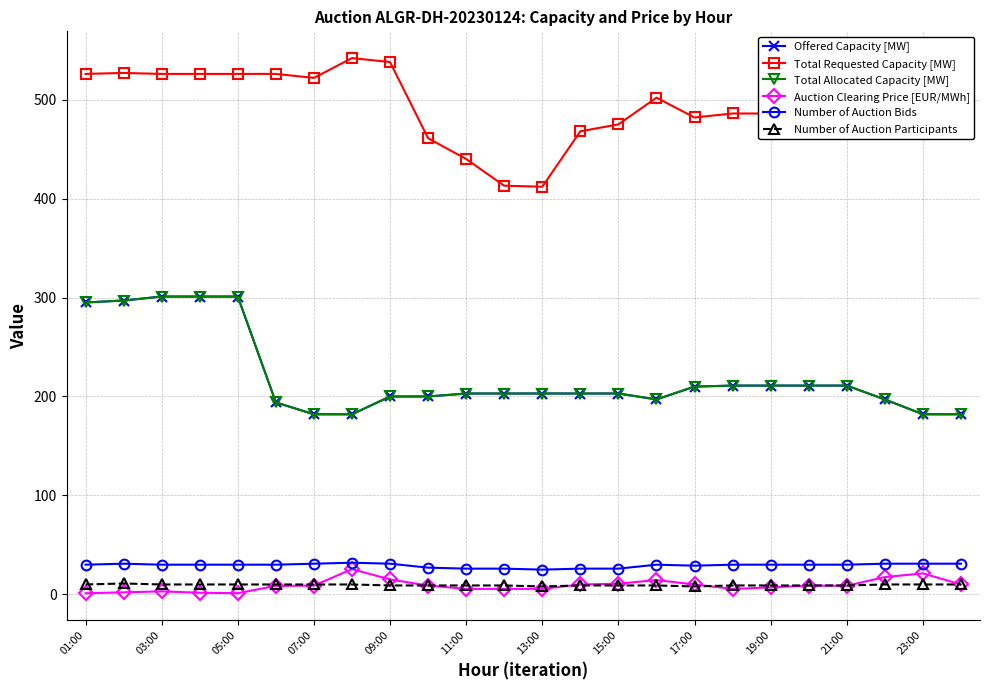

At how many categories does at least one series exceed 22?

24